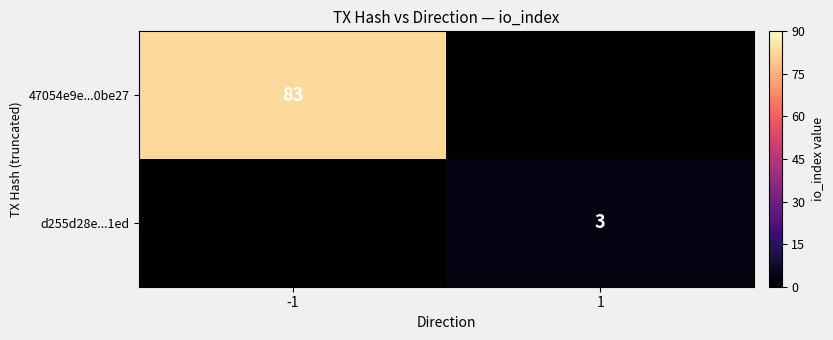

True or false: 47054e9e...0be27 has a value of 83 at -1.

True